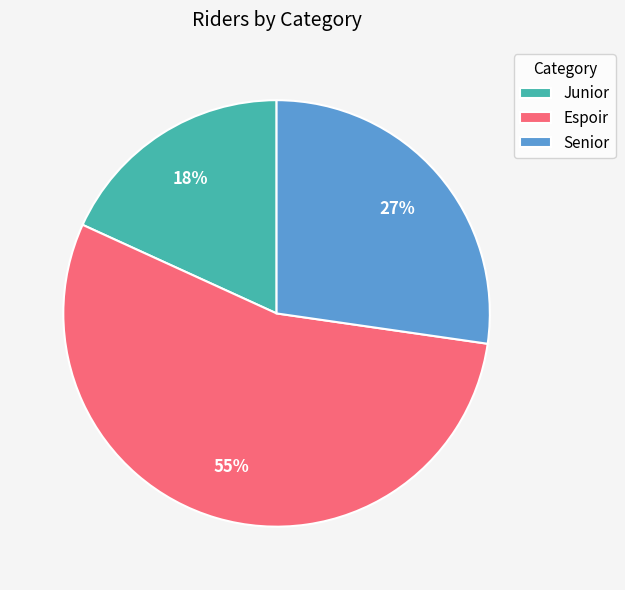

Is it true that Espoir is 55% of the pie?

True